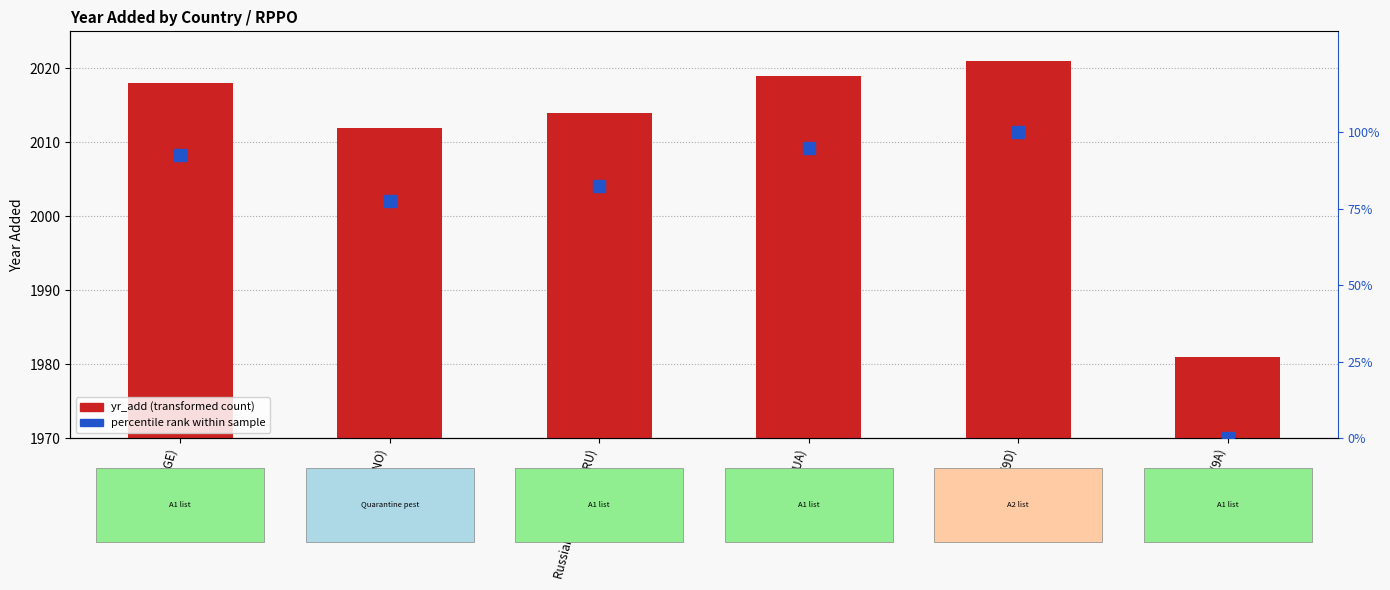

The value of yr_add at EPPO (9A) is 1981.0. True or false?

True